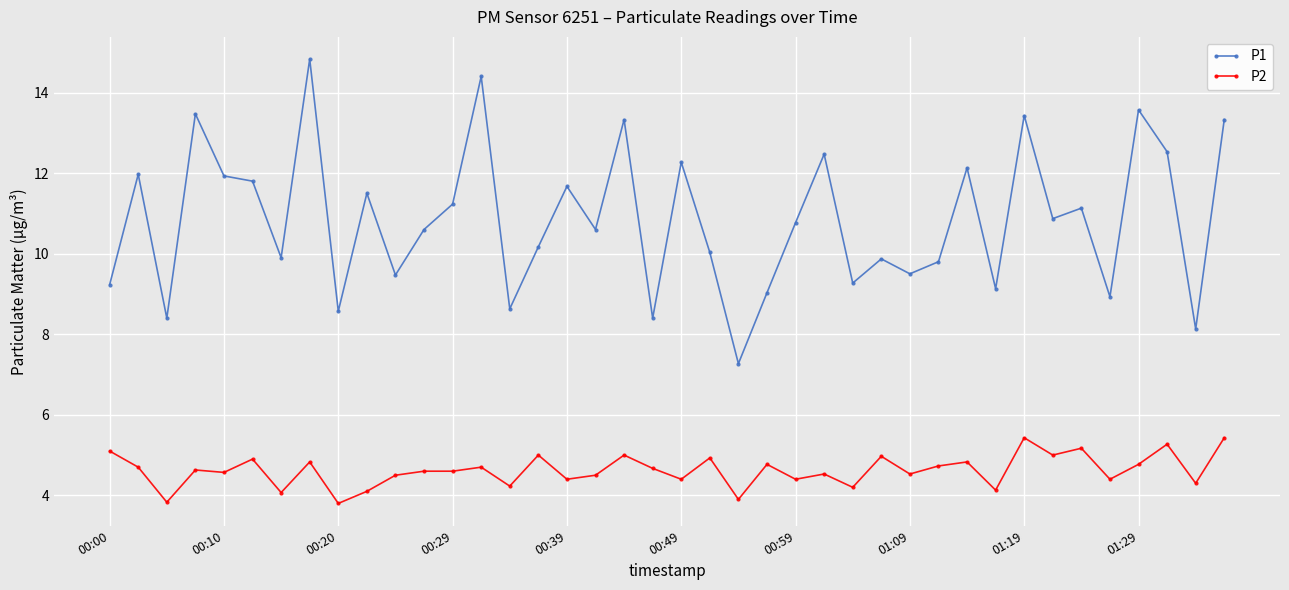

True or false: P1 has more than 0 interior local peaks.

True